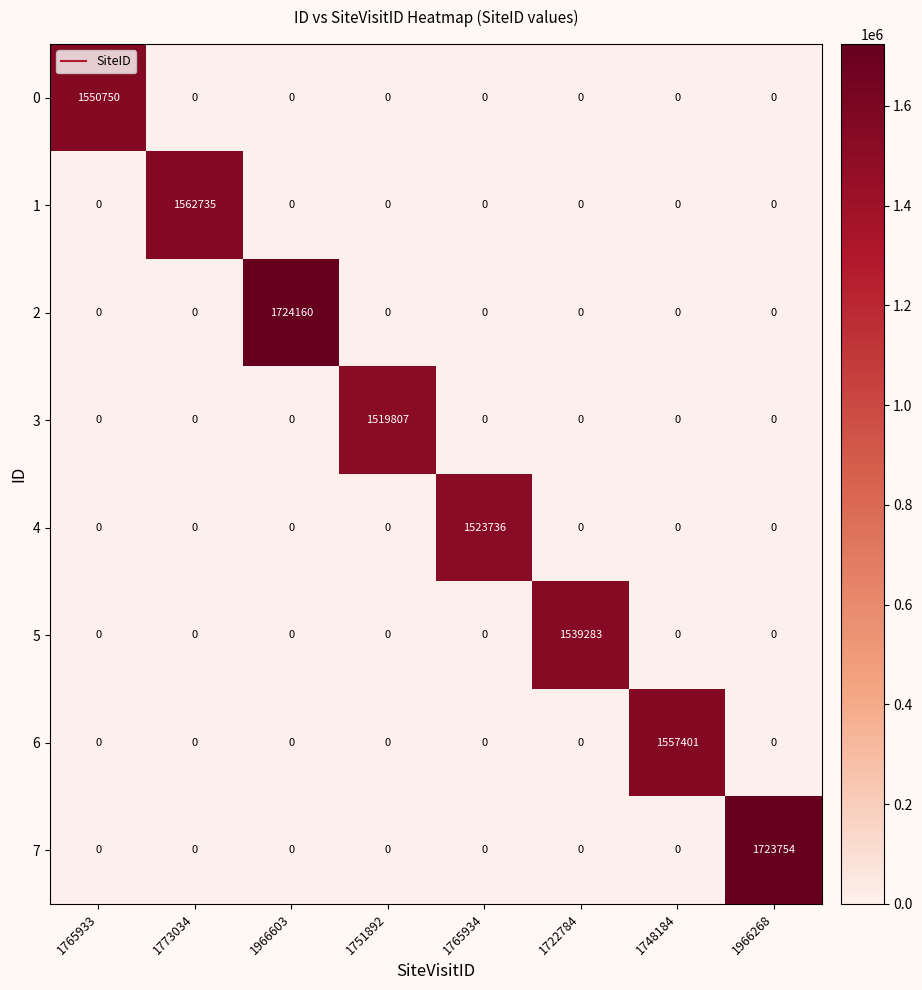

What is the sum of all 3 values?

1519807